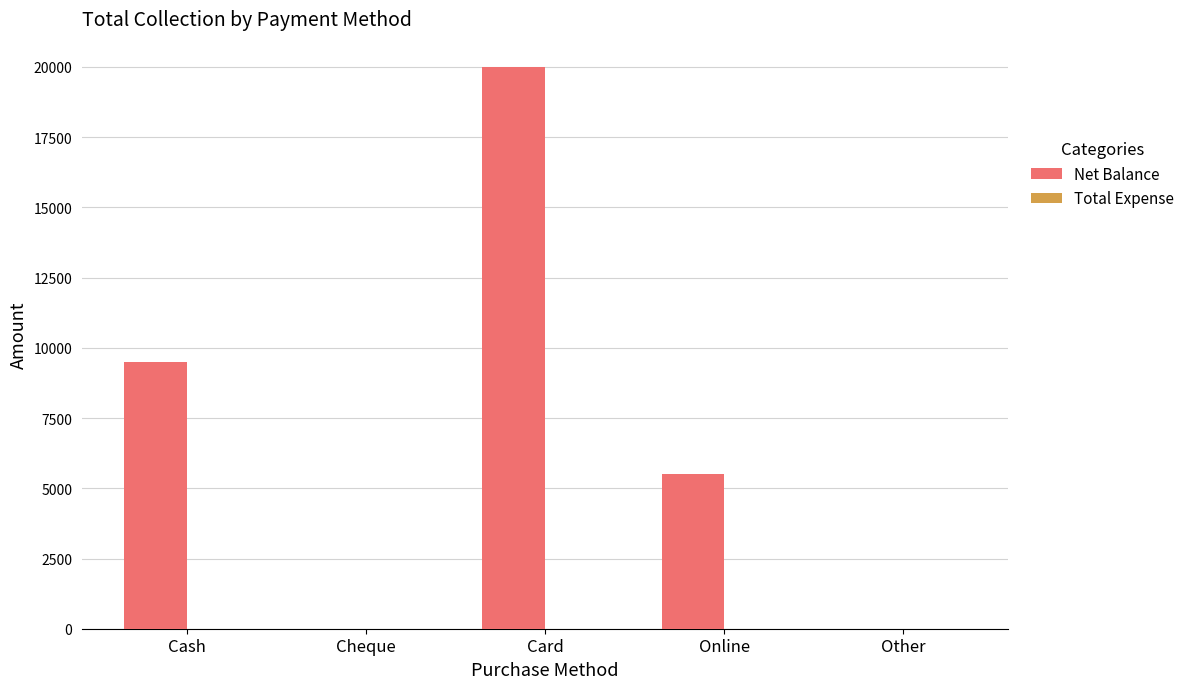

At which label is the value closest to 10000?

Cash